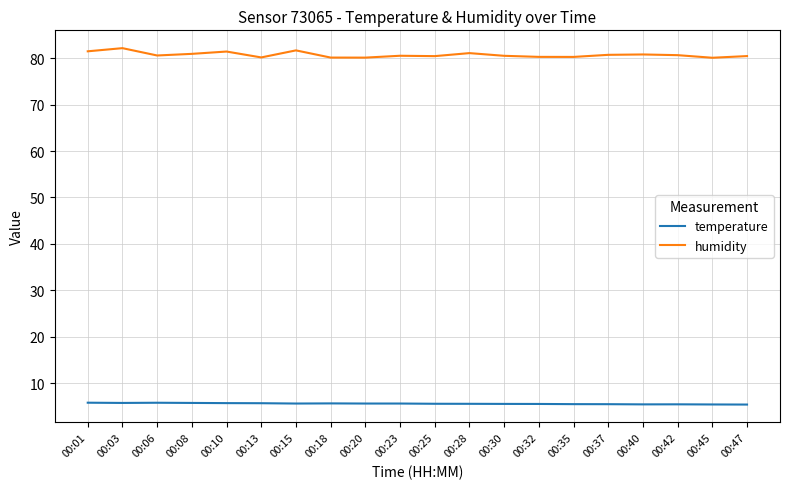

Is it true that humidity equals 81.7 at 00:15?

True